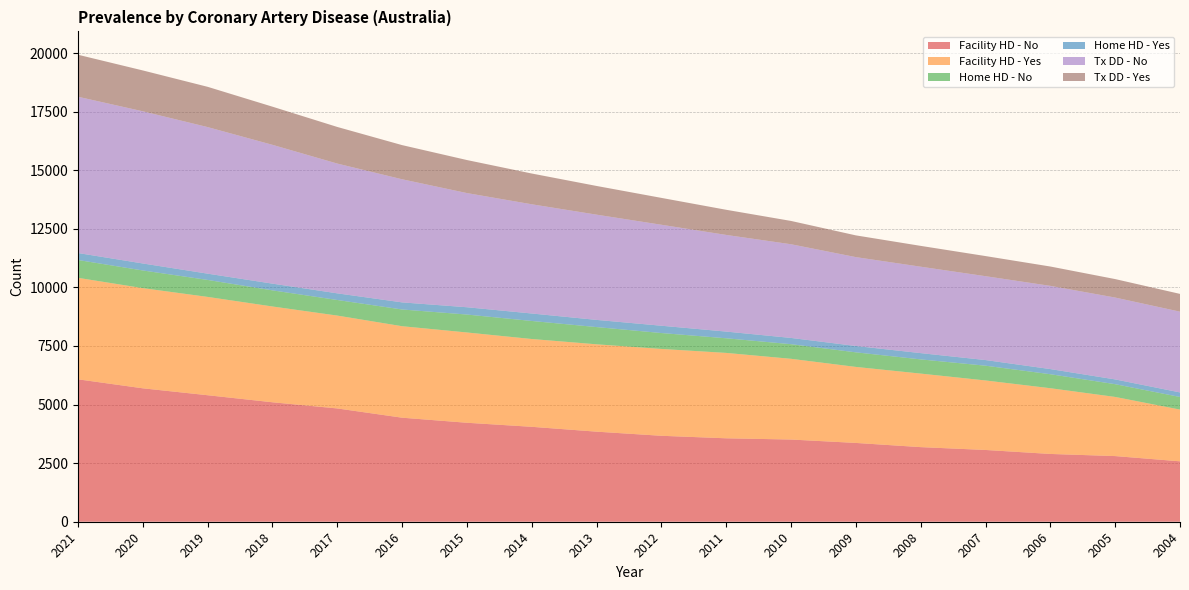

Reading left to right, transcribe all the data shown in this chart.

Facility HD - No: 6078	5694	5399	5098	4835	4440	4224	4051	3844	3668	3561	3508	3363	3184	3063	2893	2802	2578
Facility HD - Yes: 4331	4275	4196	4088	3963	3904	3853	3747	3728	3706	3644	3445	3244	3138	2966	2805	2524	2208
Home HD - No: 761	754	724	688	665	714	765	770	735	679	624	624	622	606	630	597	544	538
Home HD - Yes: 298	299	268	287	284	303	312	319	307	312	286	267	271	268	241	220	204	195
Tx DD - No: 6669	6494	6255	5924	5538	5254	4872	4661	4491	4309	4125	3998	3793	3688	3579	3551	3493	3446
Tx DD - Yes: 1793	1744	1719	1628	1563	1458	1410	1313	1225	1147	1073	995	928	889	859	826	789	759